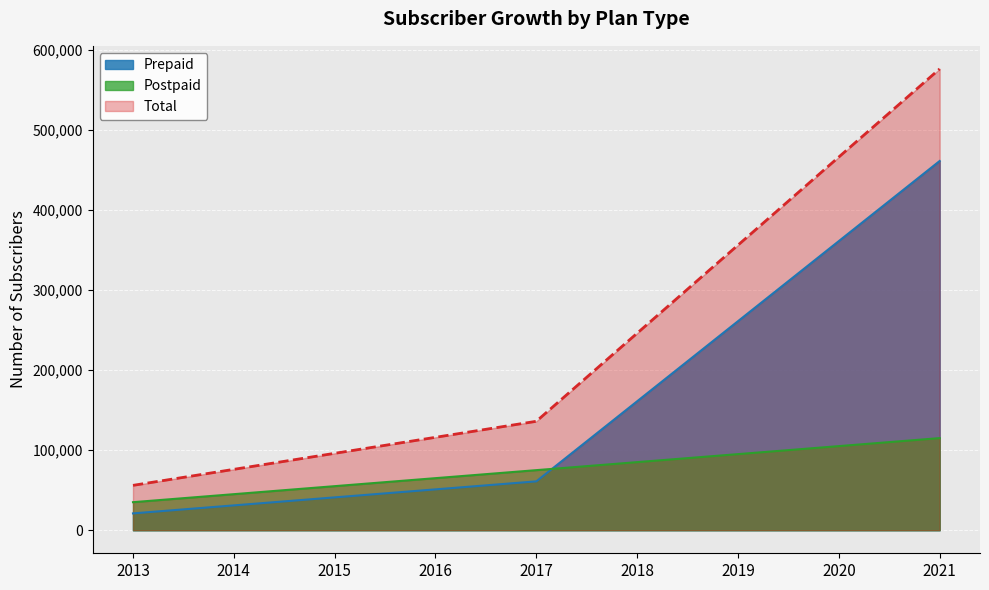

What is the approximate value of Total at 2019, to the nearest 50?

356000